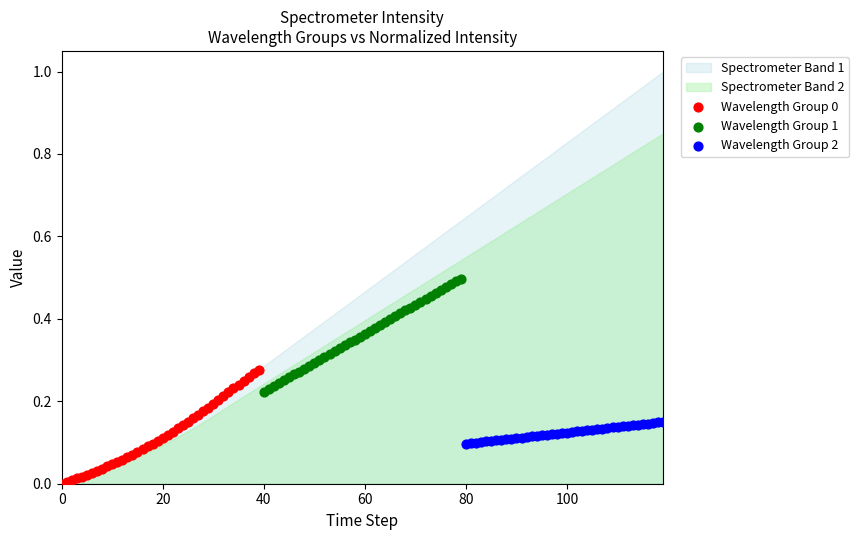

Which series reaches the maximum Y coordinate?

Wavelength Group 1